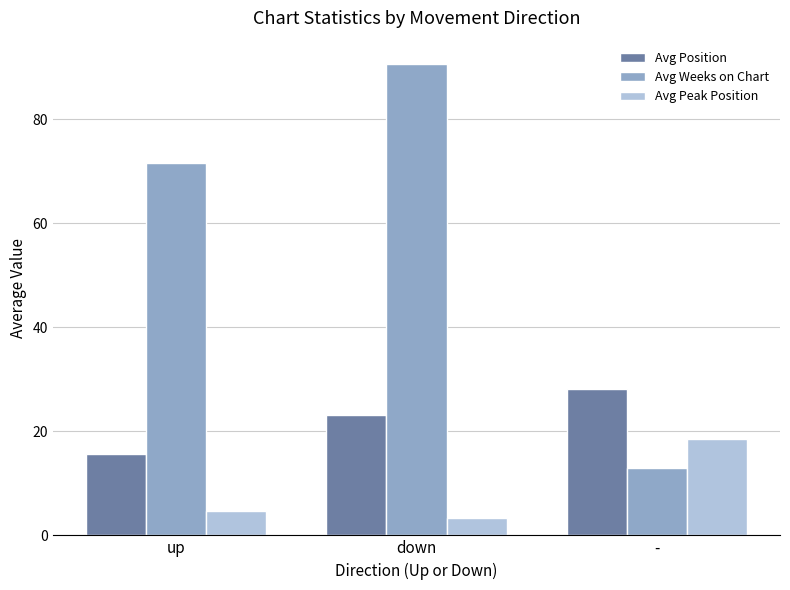

What is the value of the Avg Peak Position bar at the 3rd from the left?

18.6